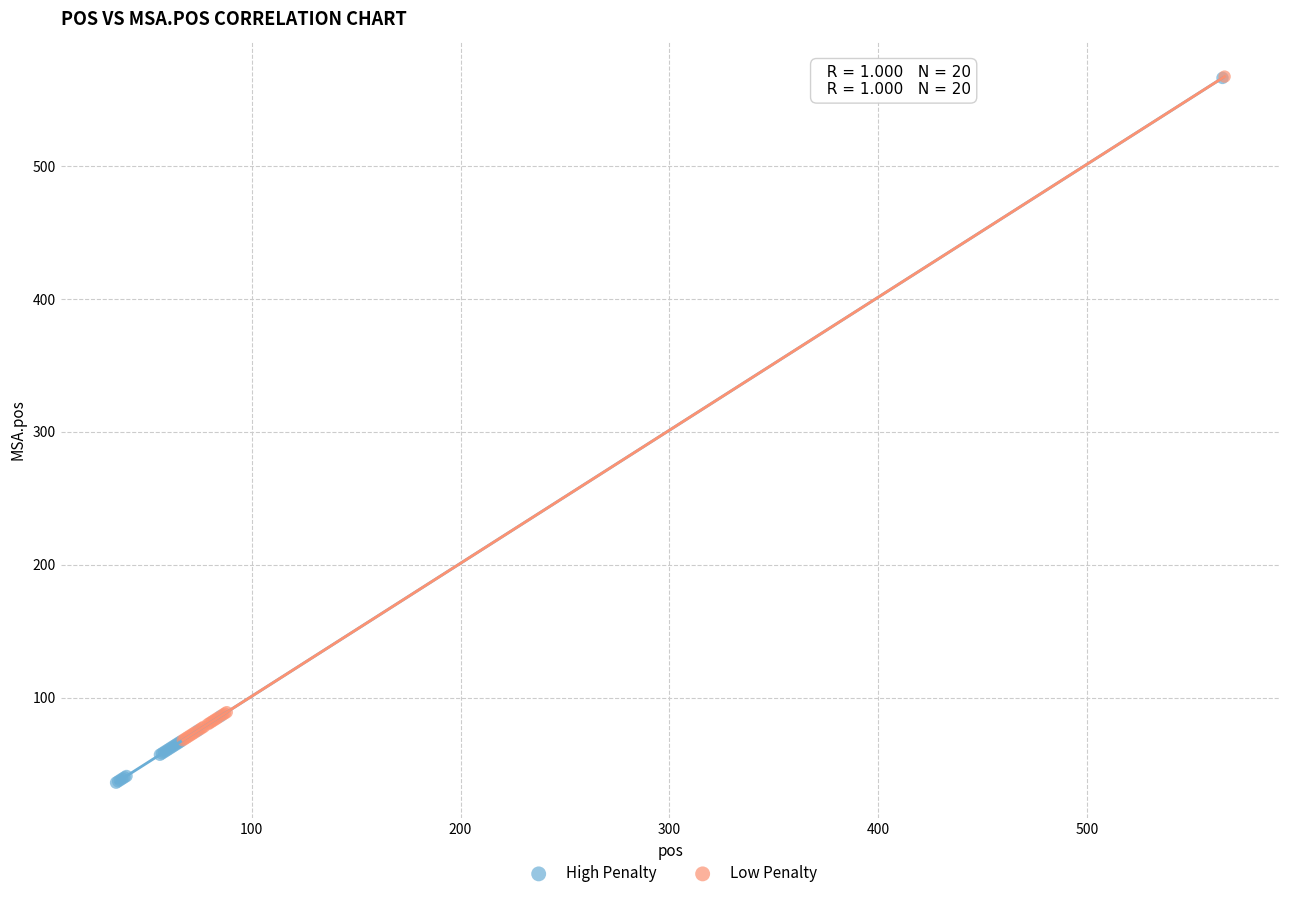

Which series has the largest Y range (max minus min)?

High Penalty